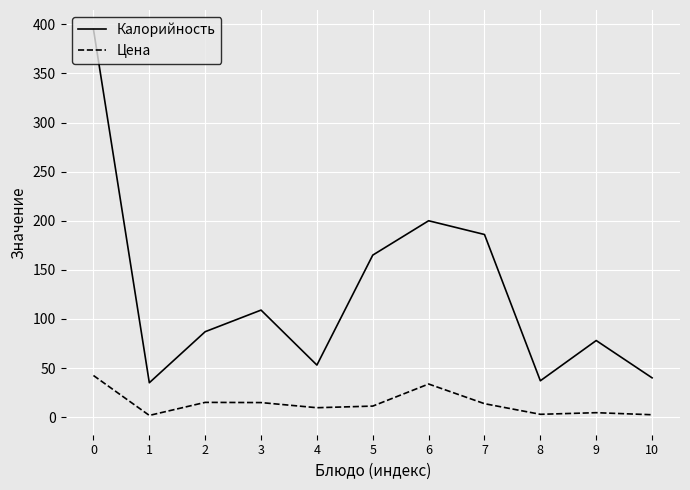

At which category does Калорийность reach its first local peak?

3